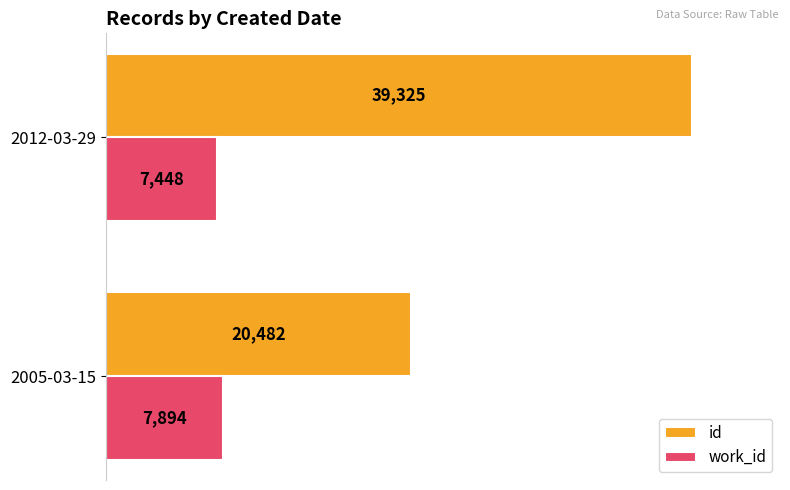

What is the difference between the id values at 2005-03-15 and 2012-03-29?

18843